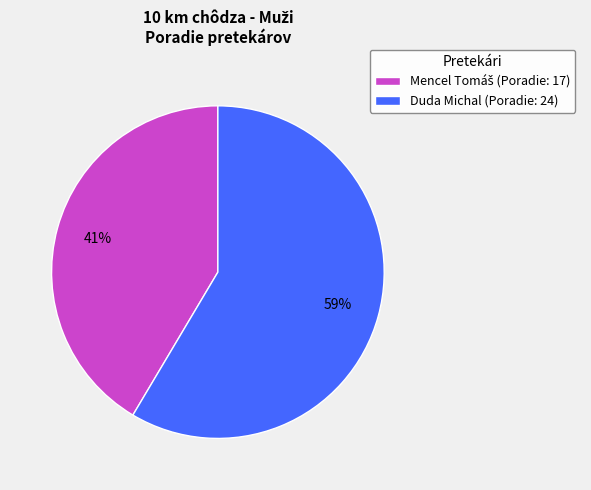

To the nearest percent, what is the average slice percentage?

50%